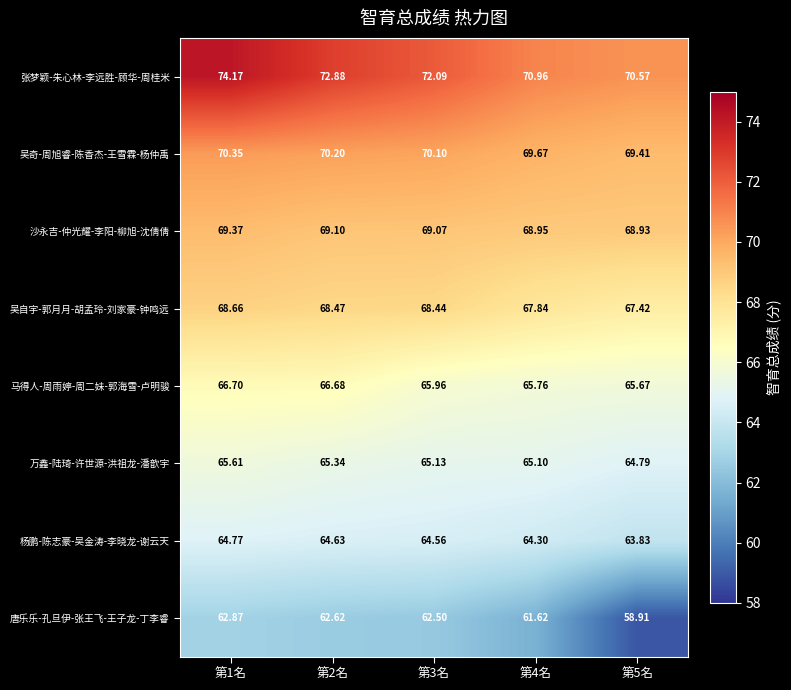

Is the value of 吴奇-周旭睿-陈香杰-王雪霖-杨仲禹 at 第5名 greater than the value of 杨鹏-陈志豪-吴金涛-李晓龙-谢云天 at 第1名?

Yes